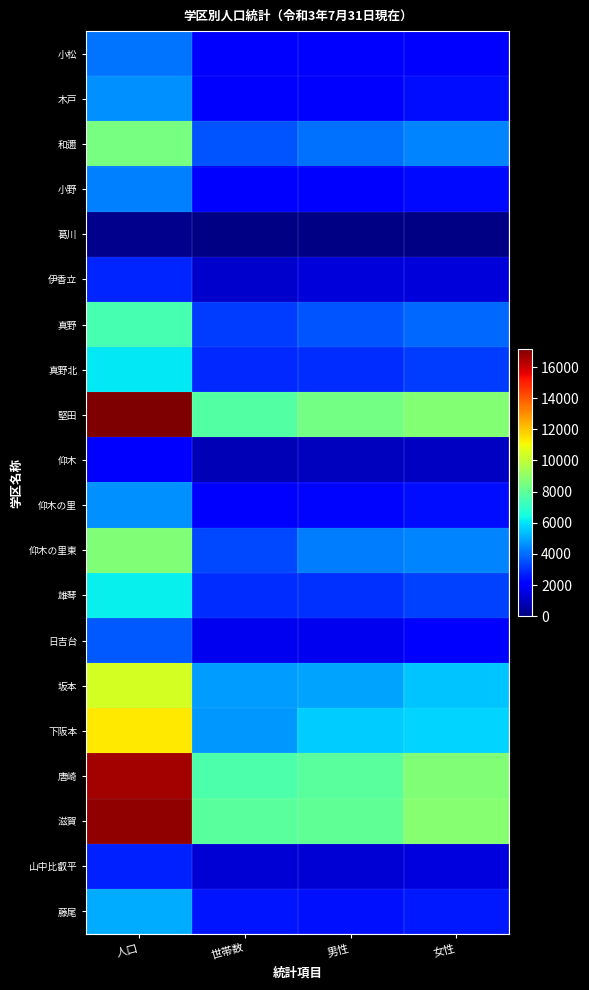

How many categories are shown in the chart?

4